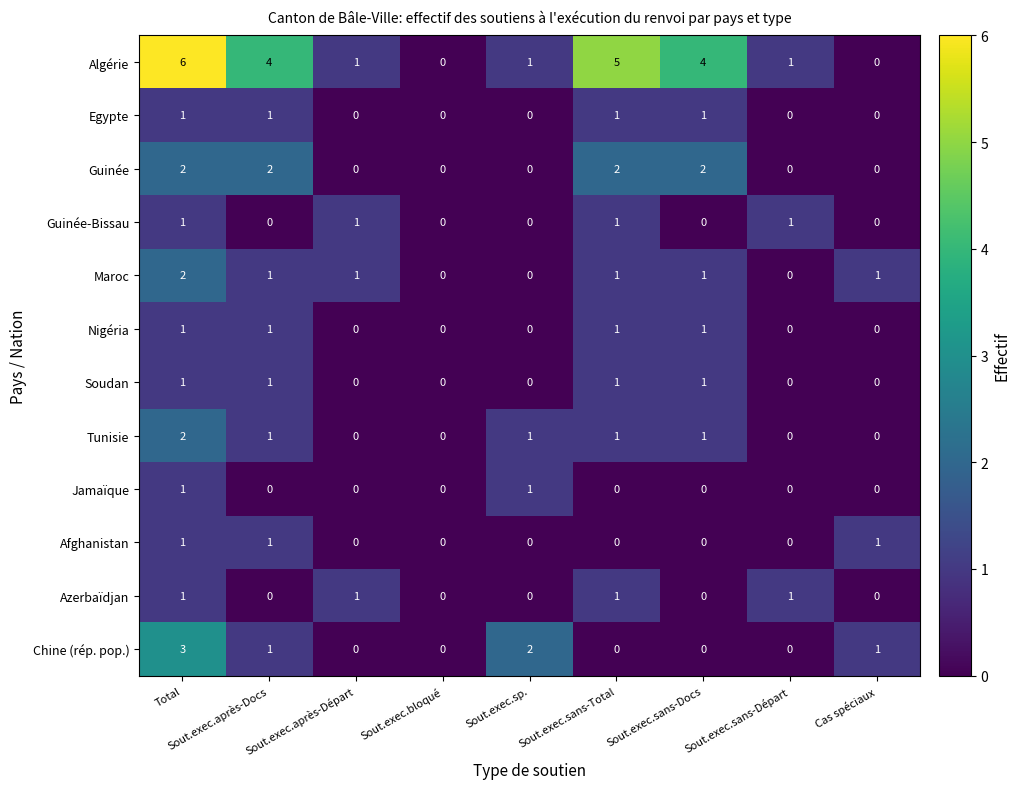

The value of Guinée at Total is 3. True or false?

False